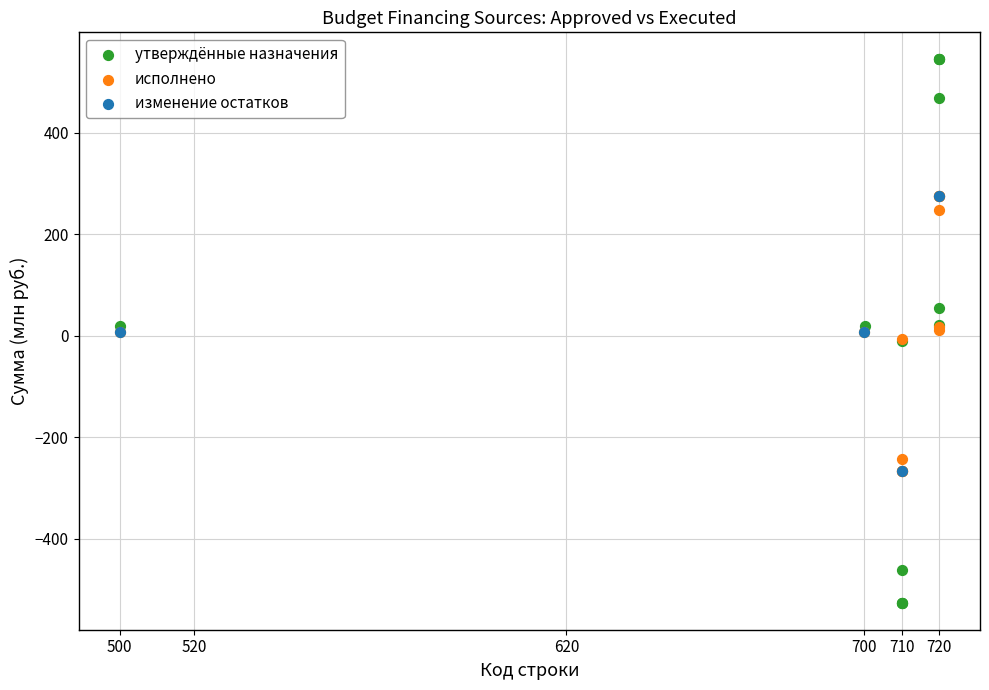

Which series contains the lowest Y value?

утверждённые назначения